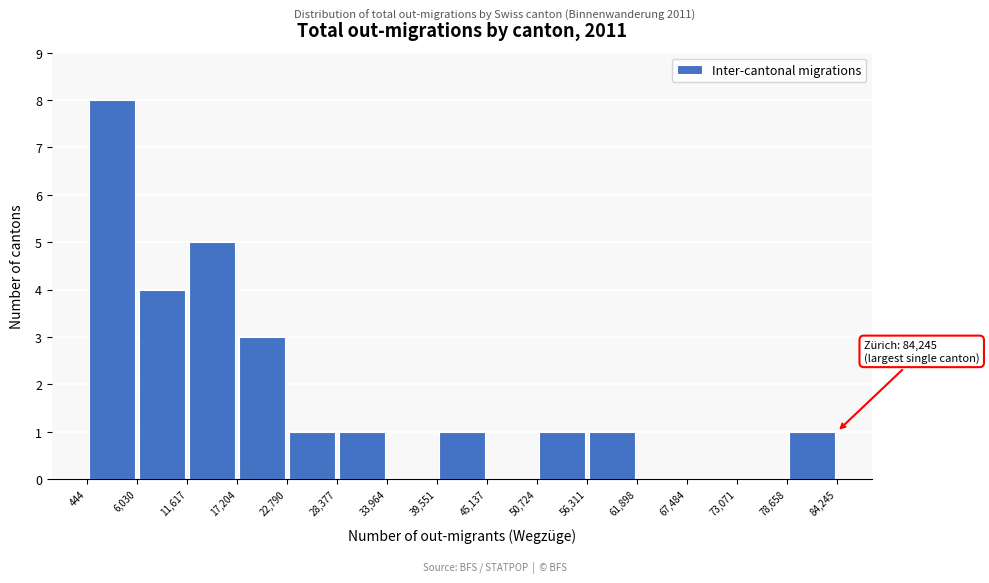

Over which range of the x-axis is the bar tallest?

444 to 6,030